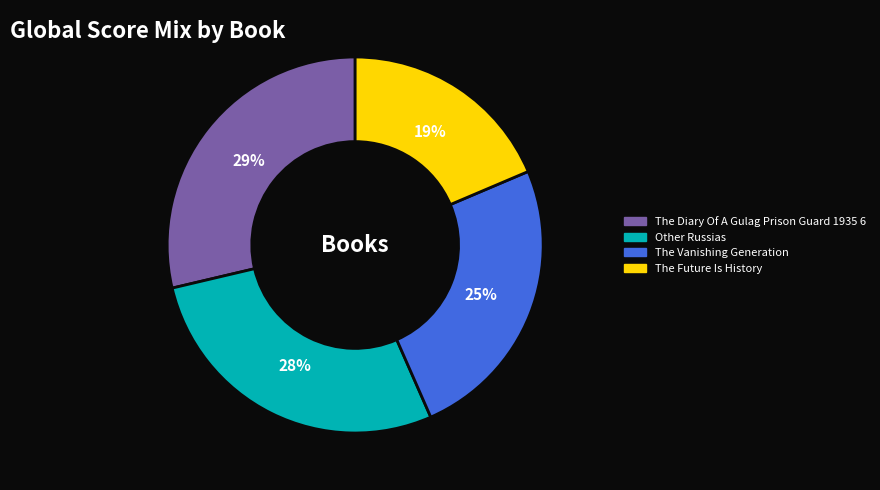

Combined, do The Future Is History and The Vanishing Generation account for over 50%?

No